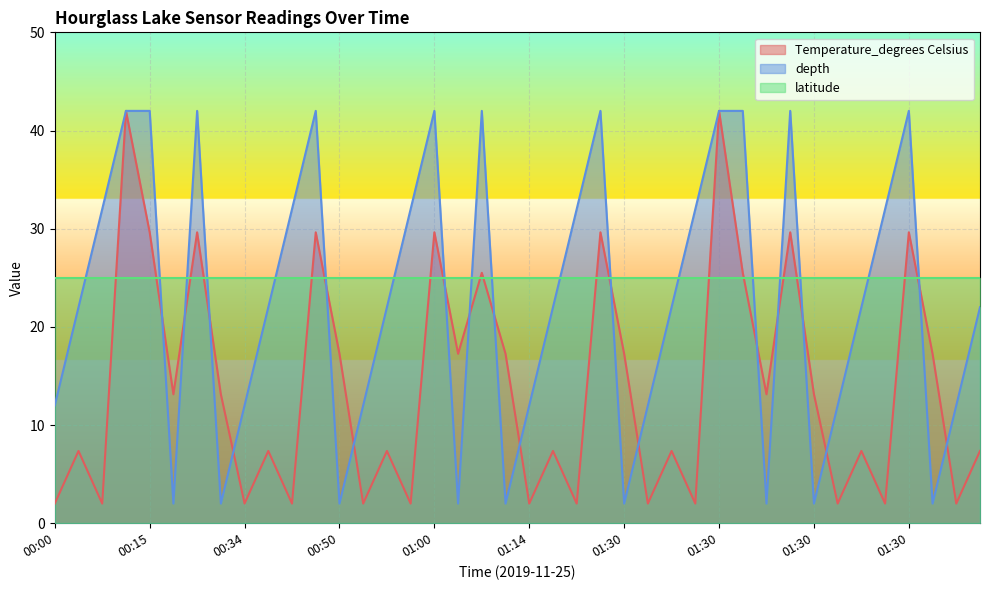

At how many categories does at least one series exceed 19?

40